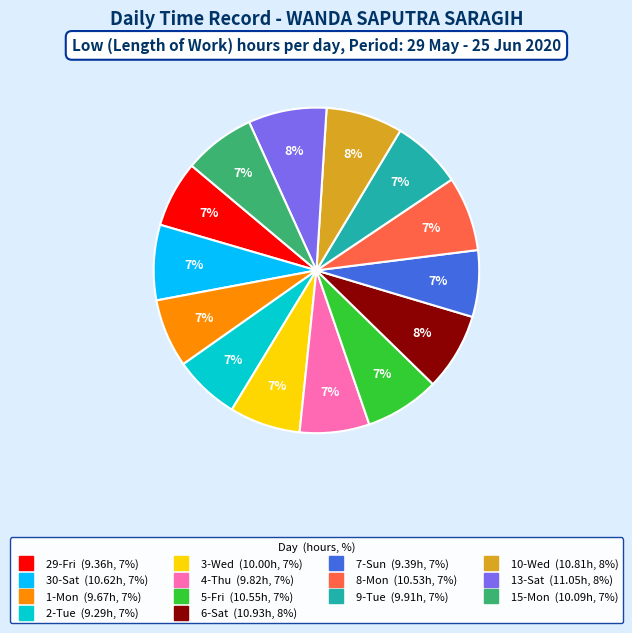

Count the number of slices in the pie.

14